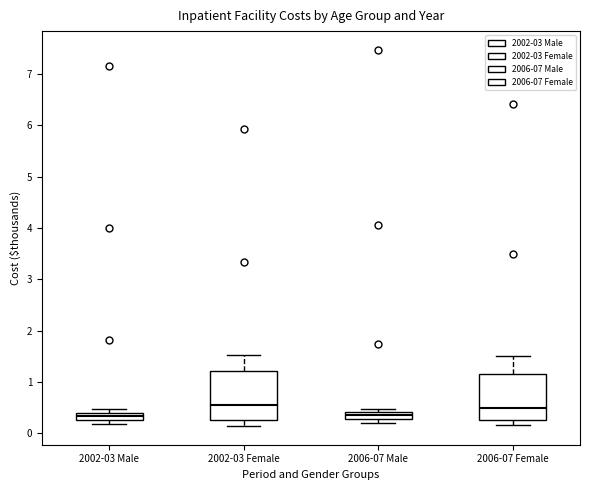

Where is the upper edge of the box for 2002-03 Male on the y-axis? The values are not printed on the chart, so give them approximately, as read against the axis.

0.4